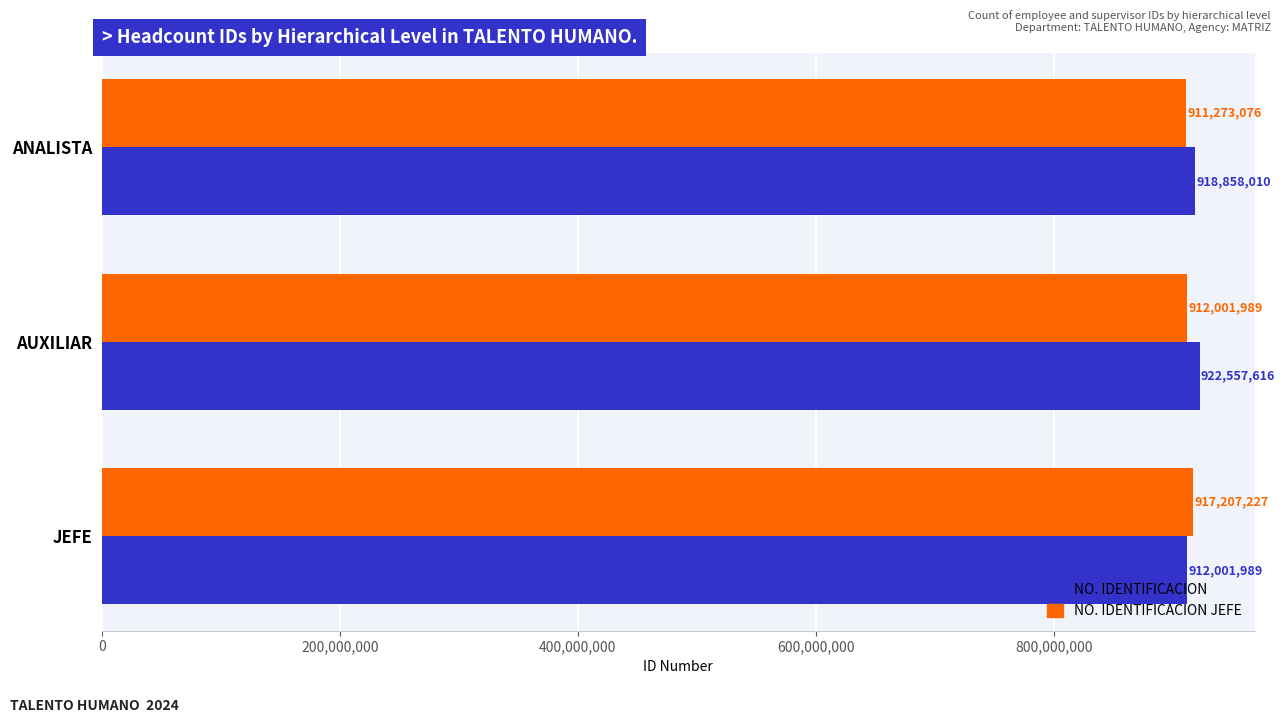

What is the smallest value displayed?

911273076